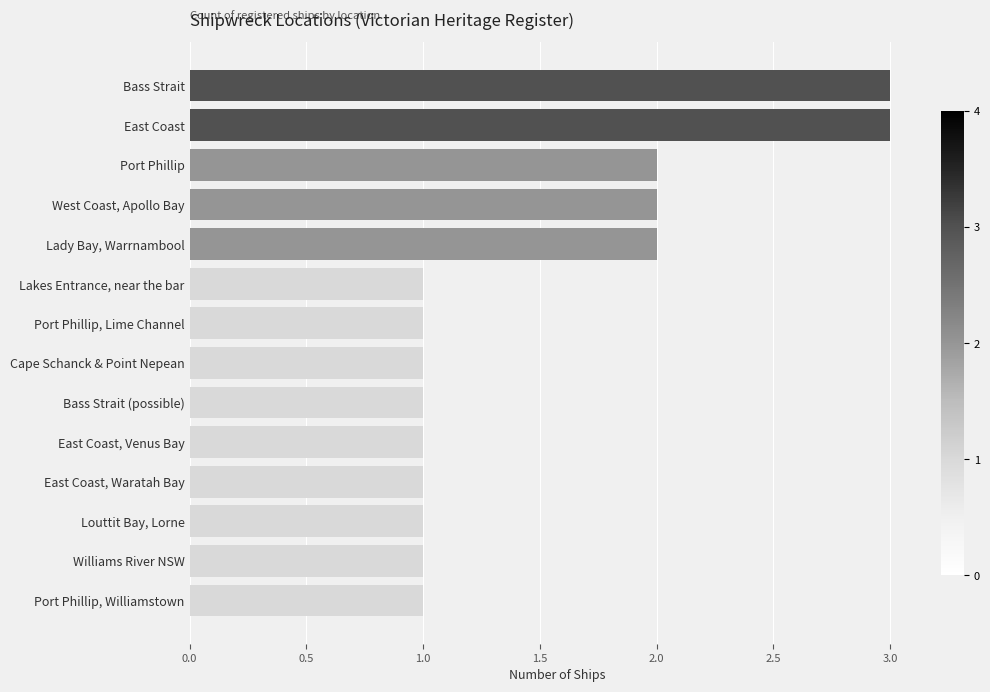

What is the sum of all values?

21